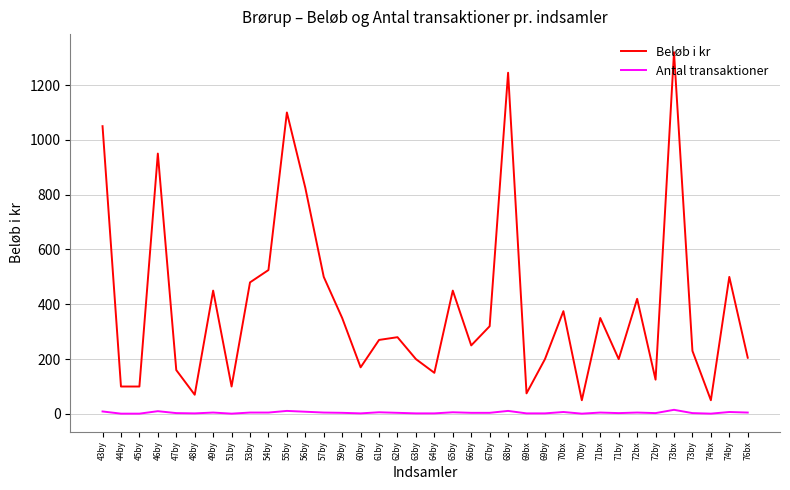

What is the greatest value displayed?

1320